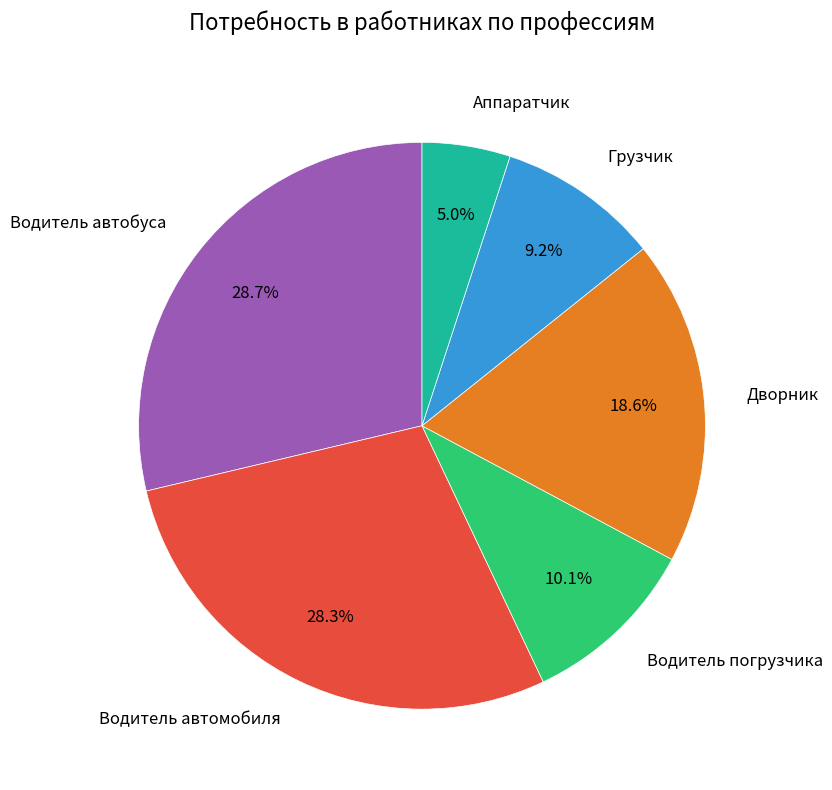

Count the number of slices in the pie.

6